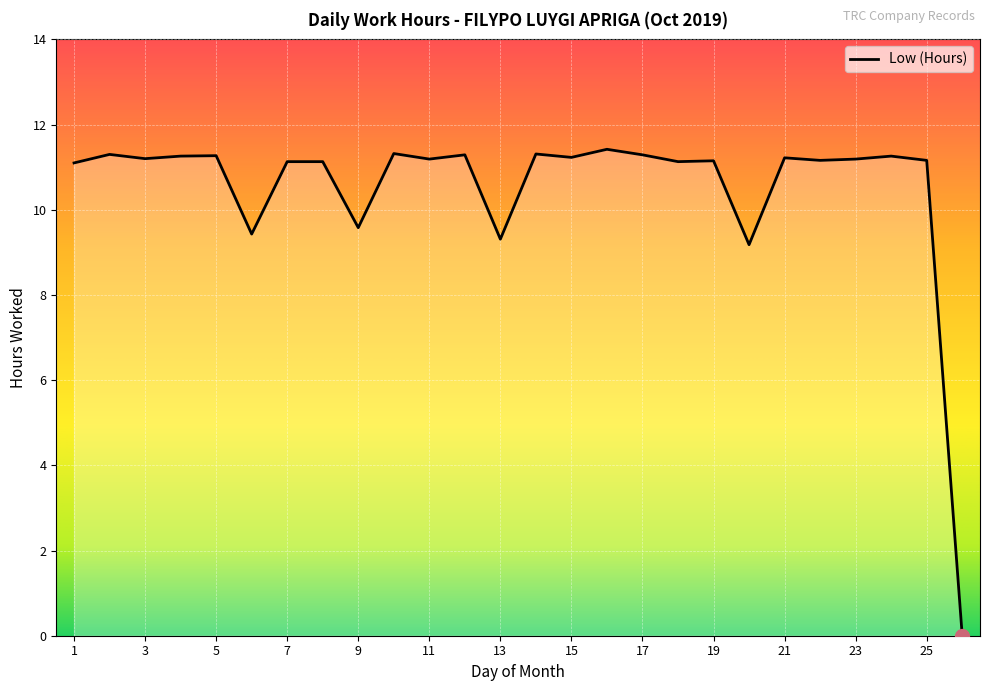

What is the difference between the maximum and minimum values?

11.4